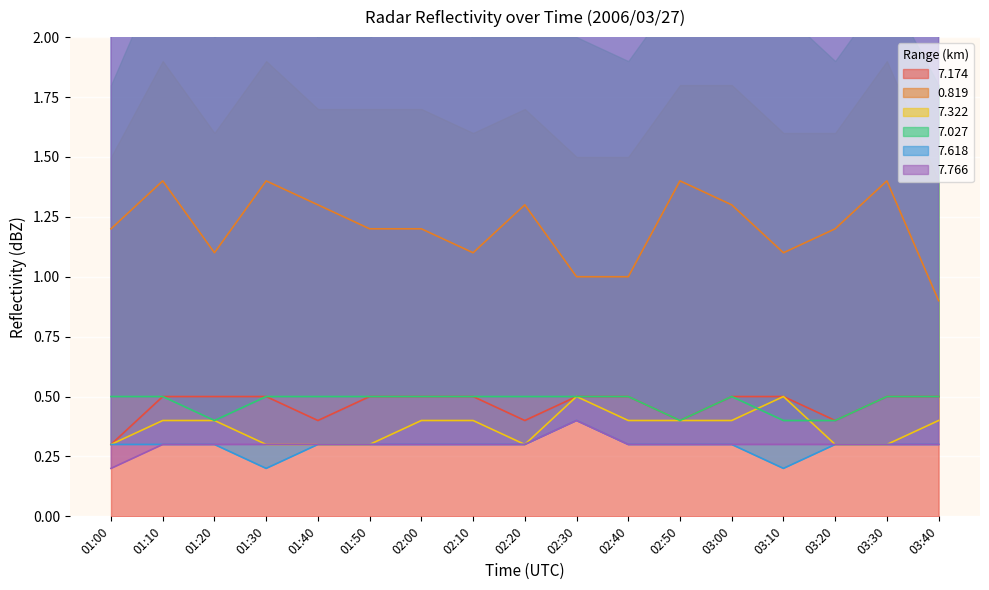

Which category has the lowest value in the 7.027 series?

01:20